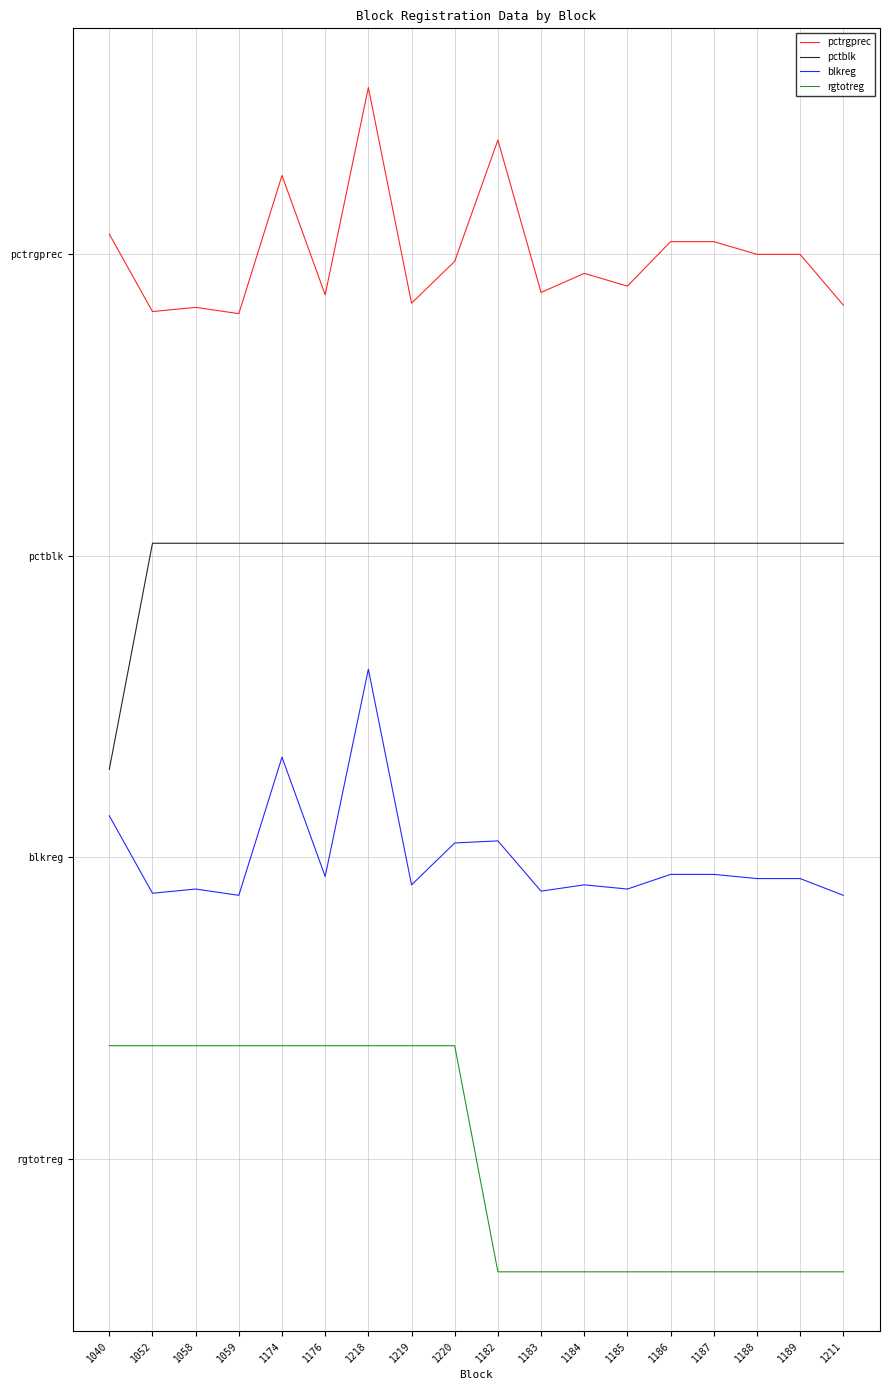

Which series has the largest range (max minus min)?

pctrgprec